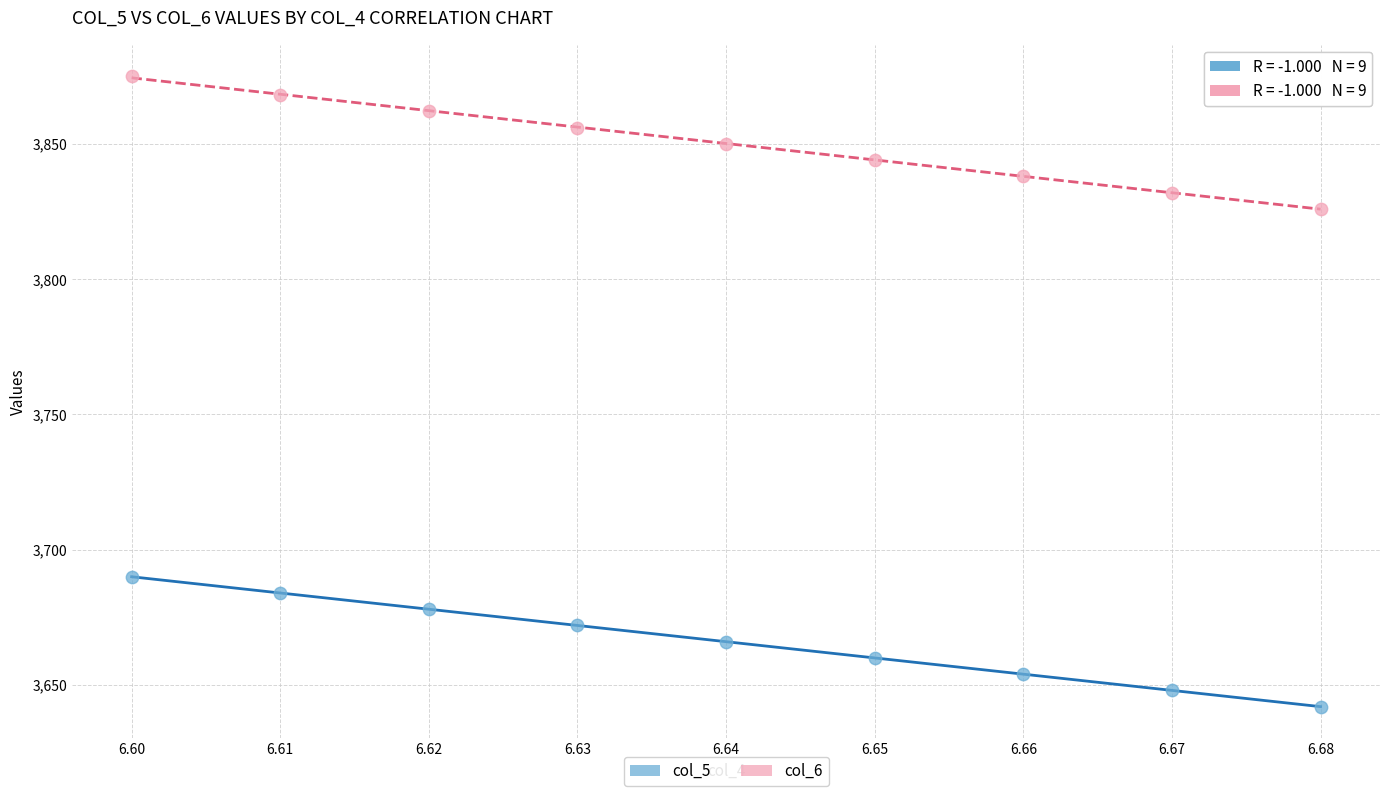

Across all data points, what is the range of Y values (max minus min)?

233